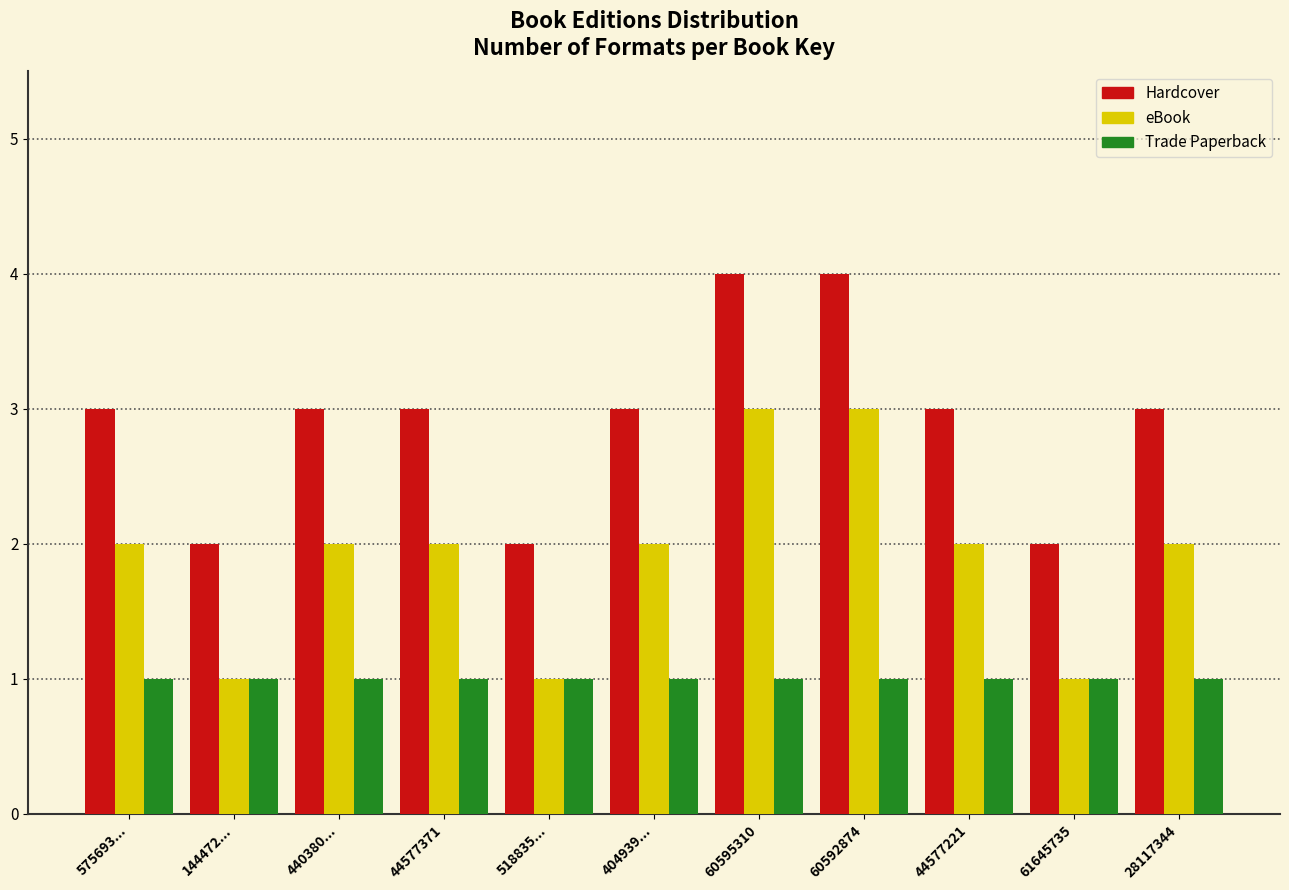

Which series has the largest total across all categories?

Hardcover